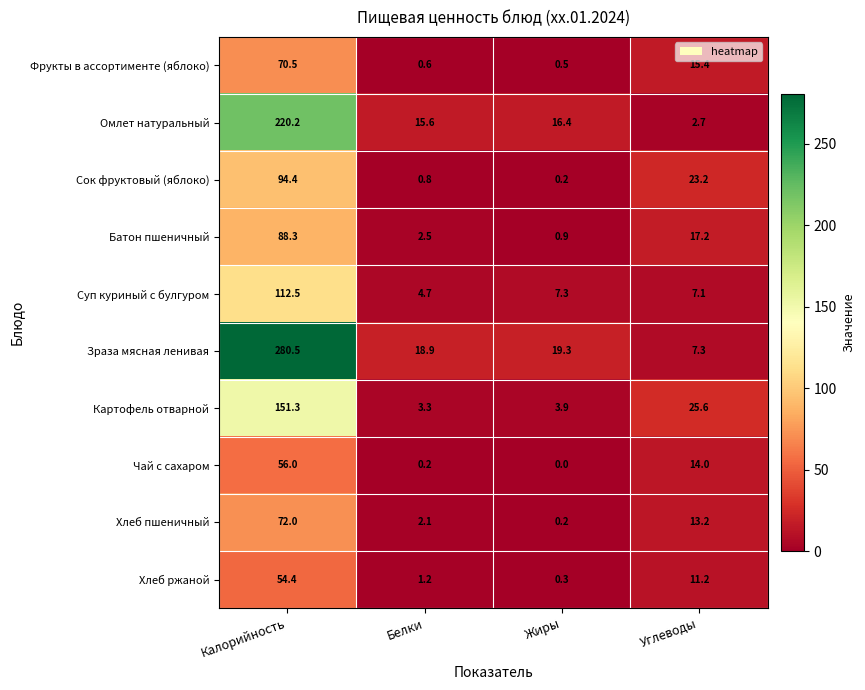

What is the difference between the highest and lowest values at Калорийность?

226.1